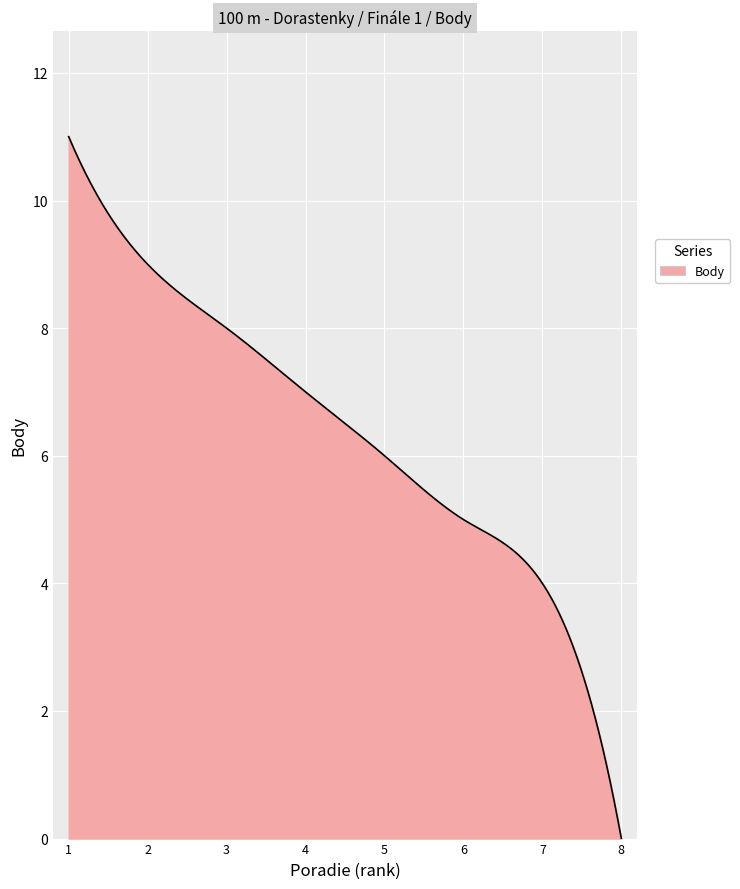

What is the greatest value displayed?

11.0